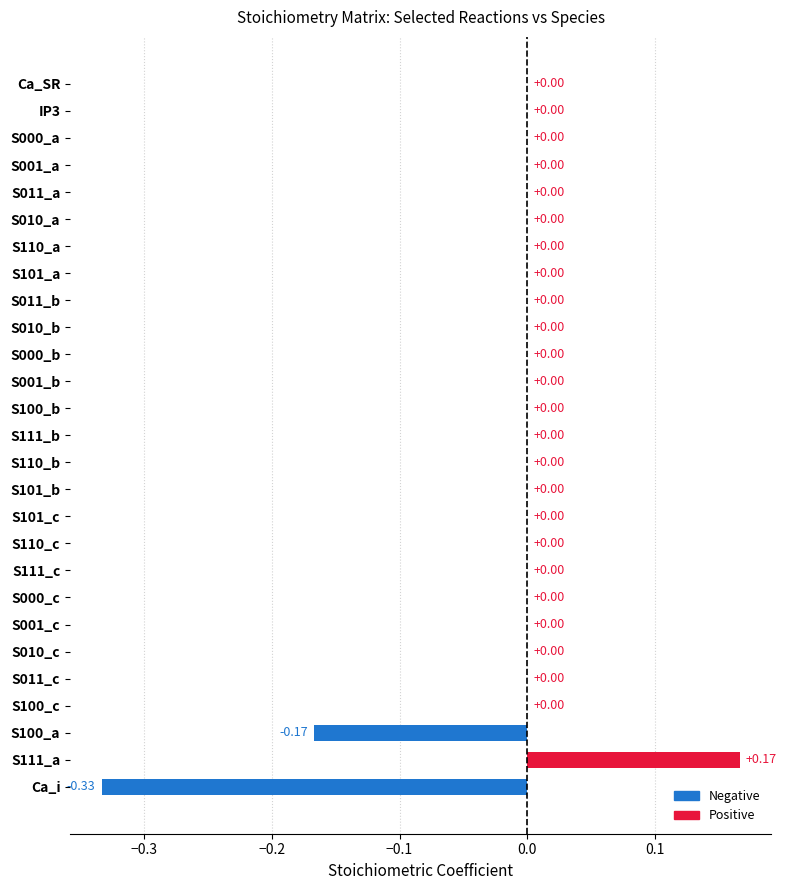

What is the change in value from S100_a to S101_b?

+0.2